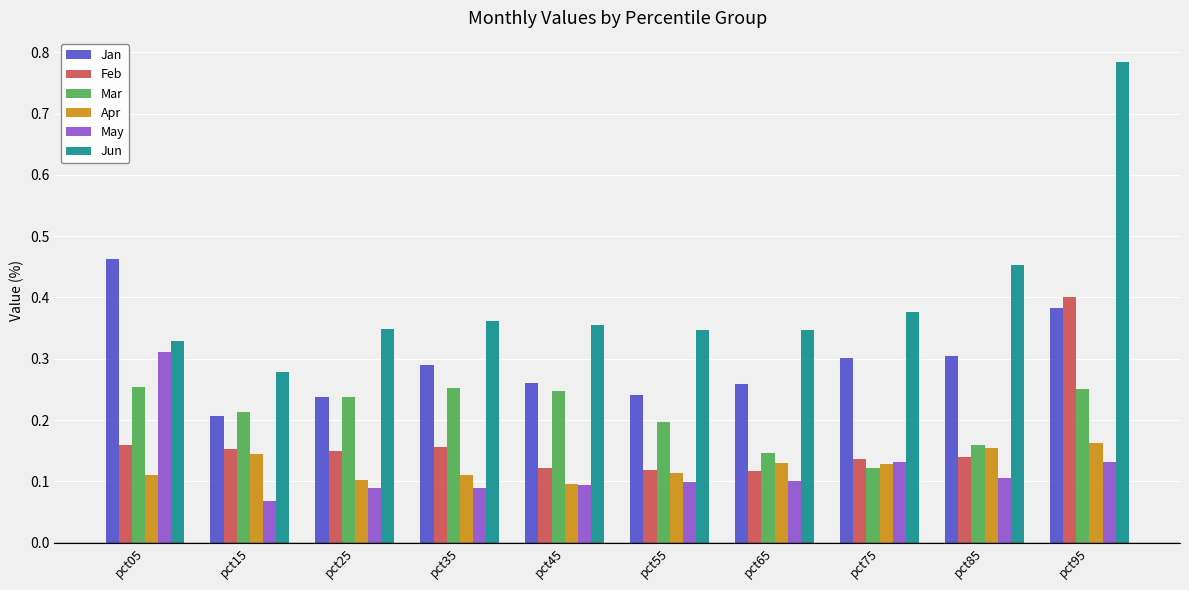

Are the bars grouped side by side (vs. stacked)?

Yes